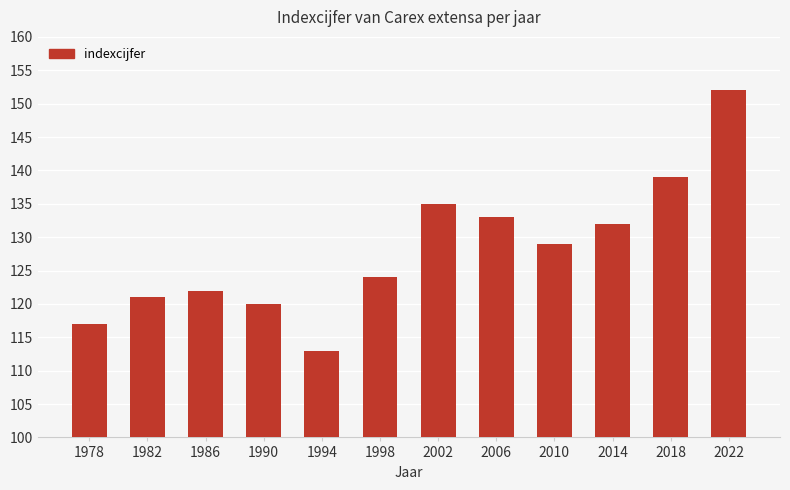

What is the change in value from 2002 to 2010?

-6